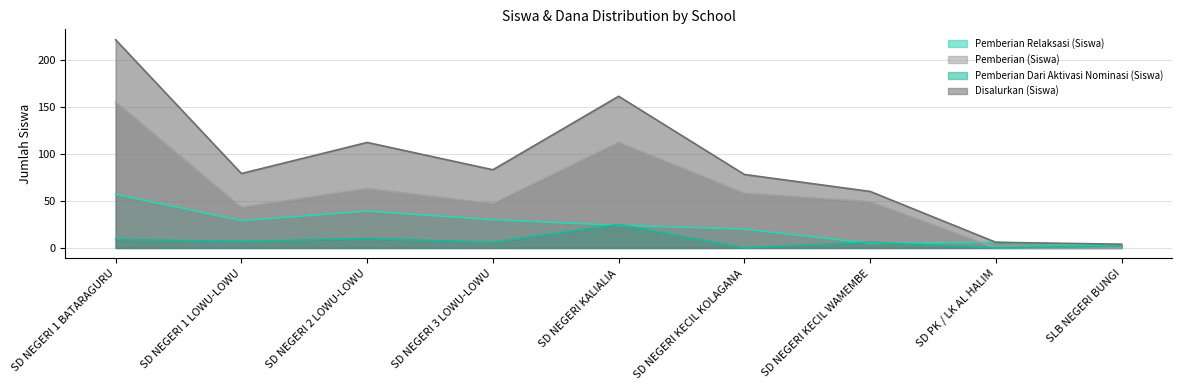

True or false: Pemberian Dari Aktivasi Nominasi (Siswa) has more than 1 points higher than both neighbors.

True